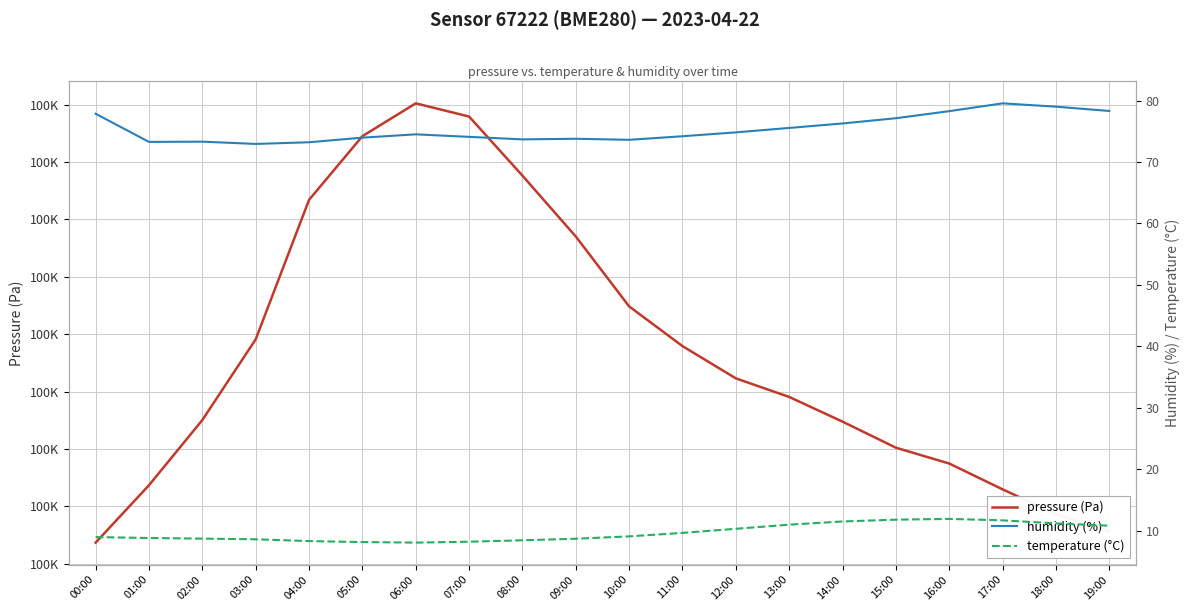

Is the value of temperature (°C) at 18:00 greater than the value of humidity (%) at 13:00?

No